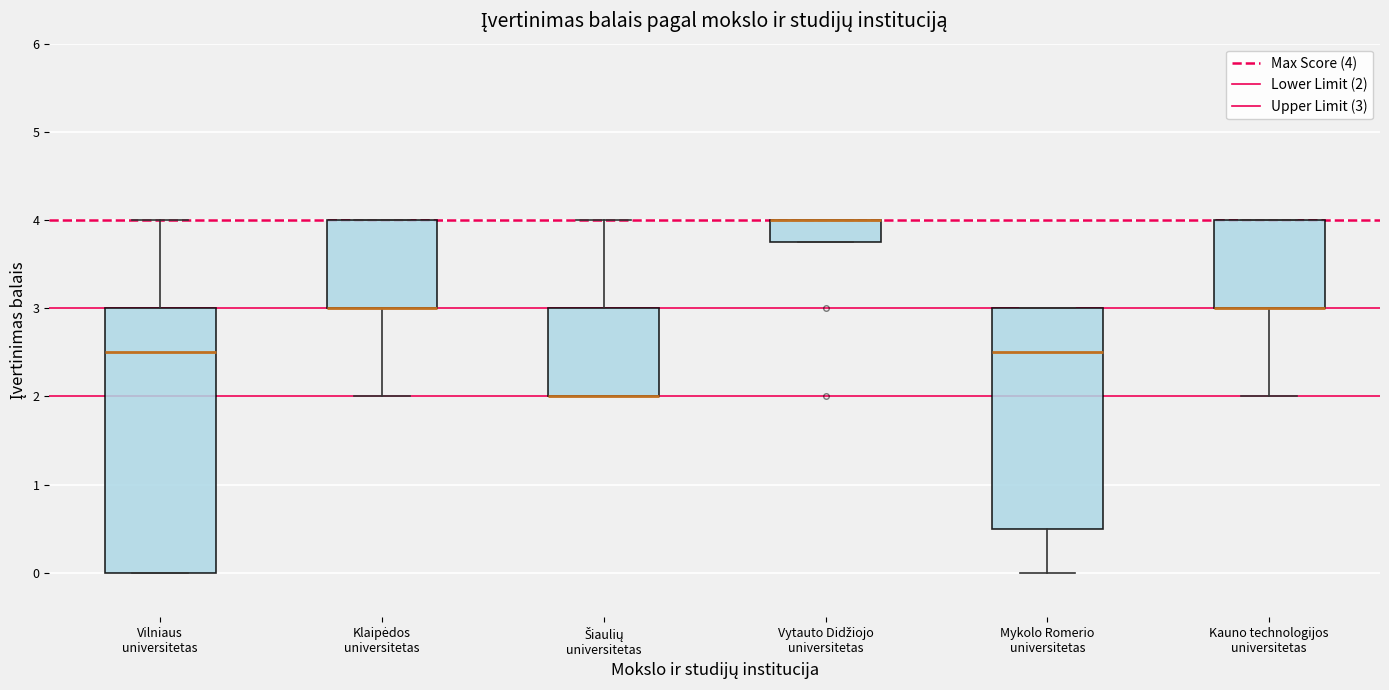

Reading left to right, read every box against the y-axis: the position of its median line, the range the box covers, and the ends of its whiskers. The values are not printed on the chart, so give them approximately, as read against the axis.

Vilniaus universitetas: median 2.5, box 0.0 to 3.0, whiskers 0.0 to 4.0
Klaipėdos universitetas: median 3.0 (drawn on the box's lower edge), box 3.0 to 4.0, whiskers 2.0 to 4.0
Šiaulių universitetas: median 2.0 (drawn on the box's lower edge), box 2.0 to 3.0, whiskers 2.0 to 4.0
Vytauto Didžiojo universitetas: median 4.0 (drawn on the box's upper edge), box 3.8 to 4.0, whiskers 3.8 to 4.0
Mykolo Romerio universitetas: median 2.5, box 0.5 to 3.0, whiskers 0.0 to 3.0
Kauno technologijos universitetas: median 3.0 (drawn on the box's lower edge), box 3.0 to 4.0, whiskers 2.0 to 4.0